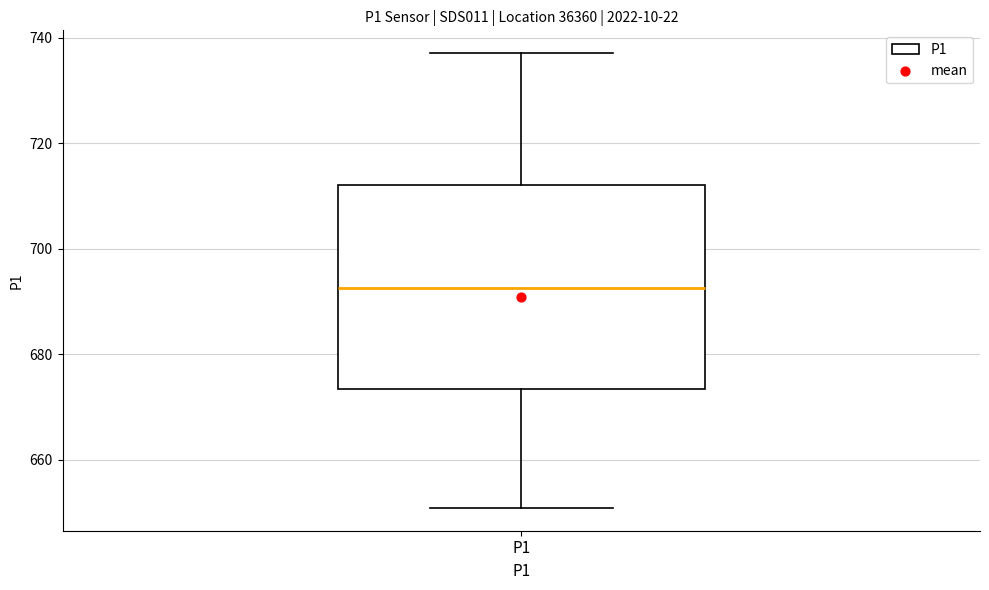

Transcribe this box plot: give where the median line is, the range the box spans, and where the two whiskers end, as read against the y-axis. The values are not printed on the chart, so give them approximately, as read against the axis.

median 692, box 674 to 712, whiskers 650 to 738